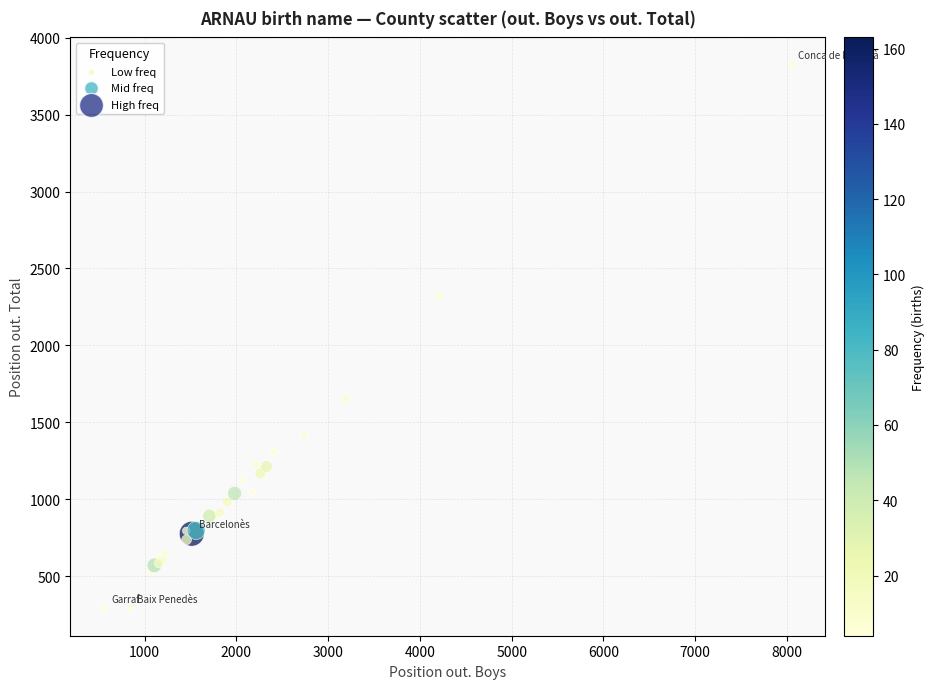

What Y value in the scatter plot is closest to 2057?

2319